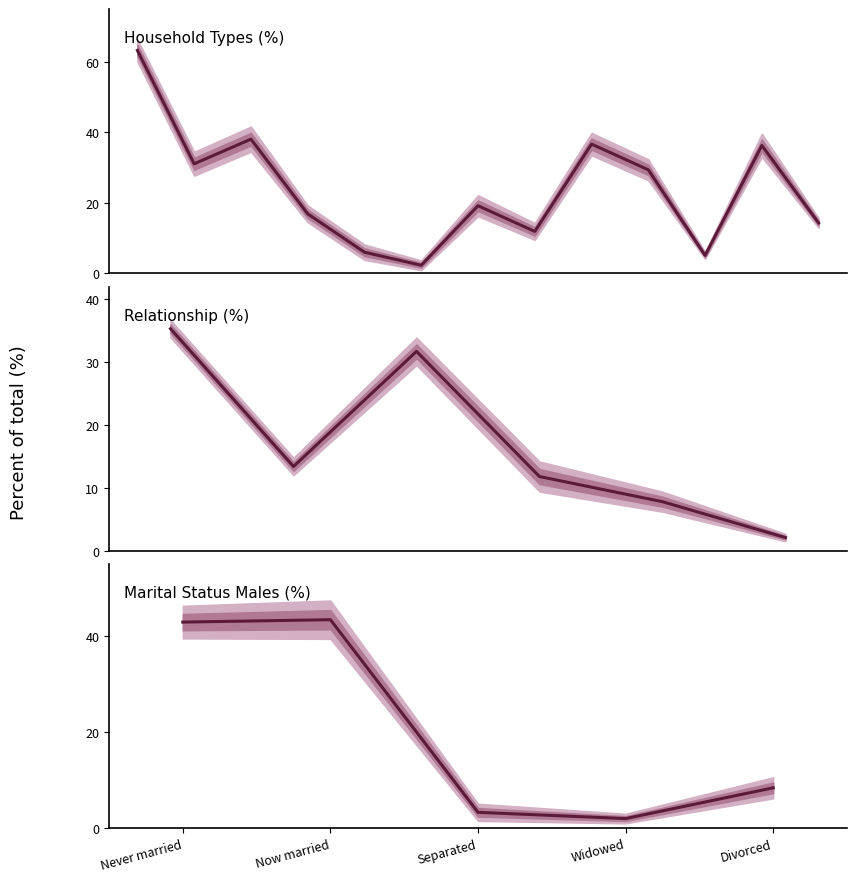

What is the value of the Household Types point at the 4th from the left?

16.9